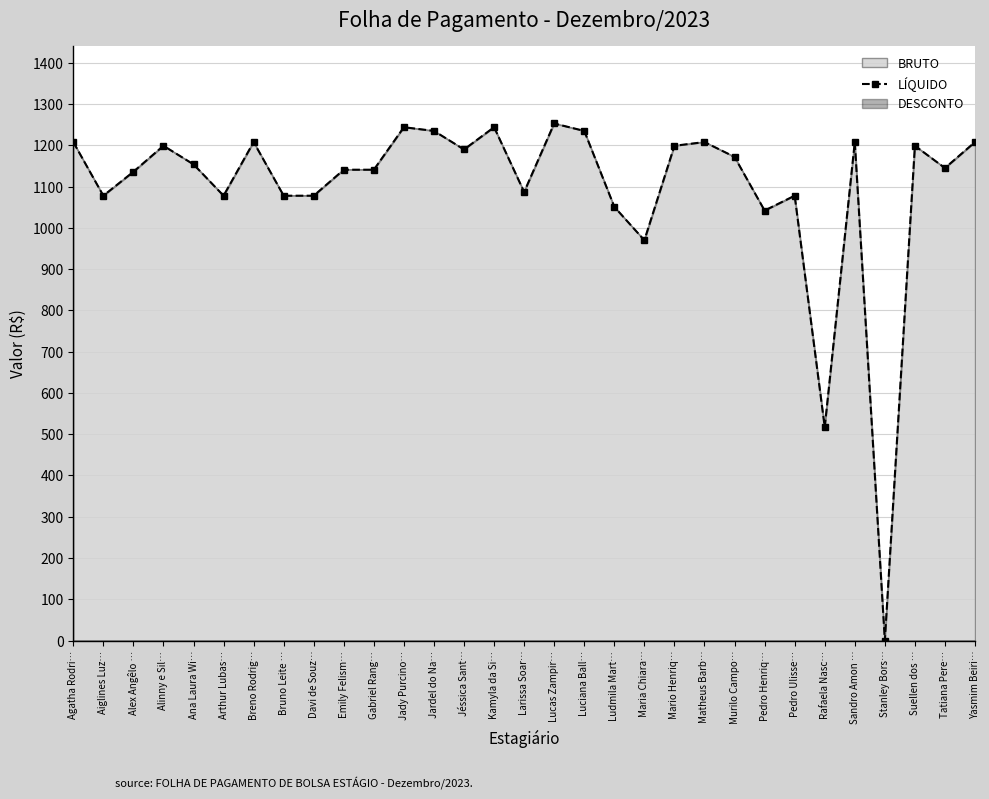

What is the difference between the maximum and minimum values?

1253.0